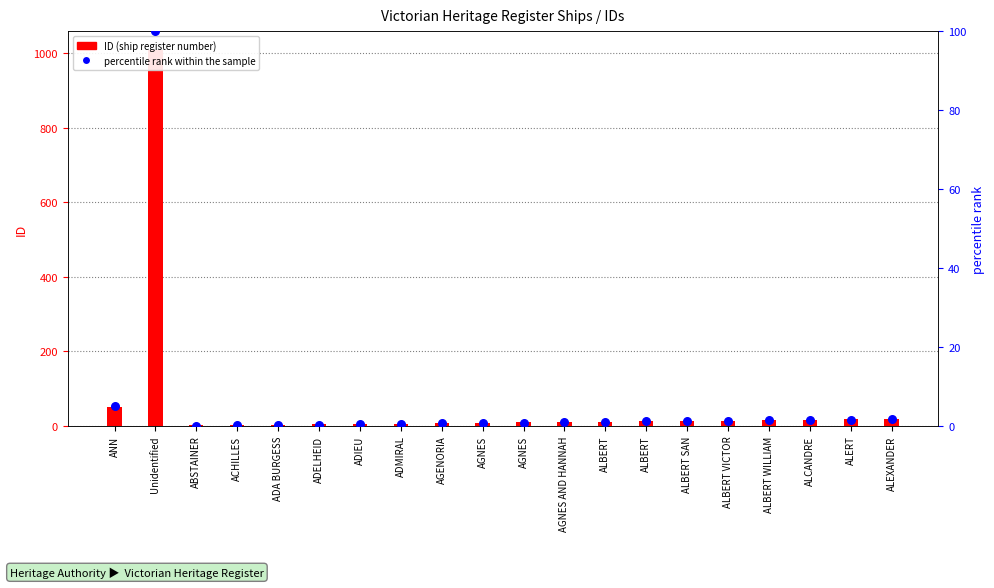

At how many categories does at least one series exceed 398?

1